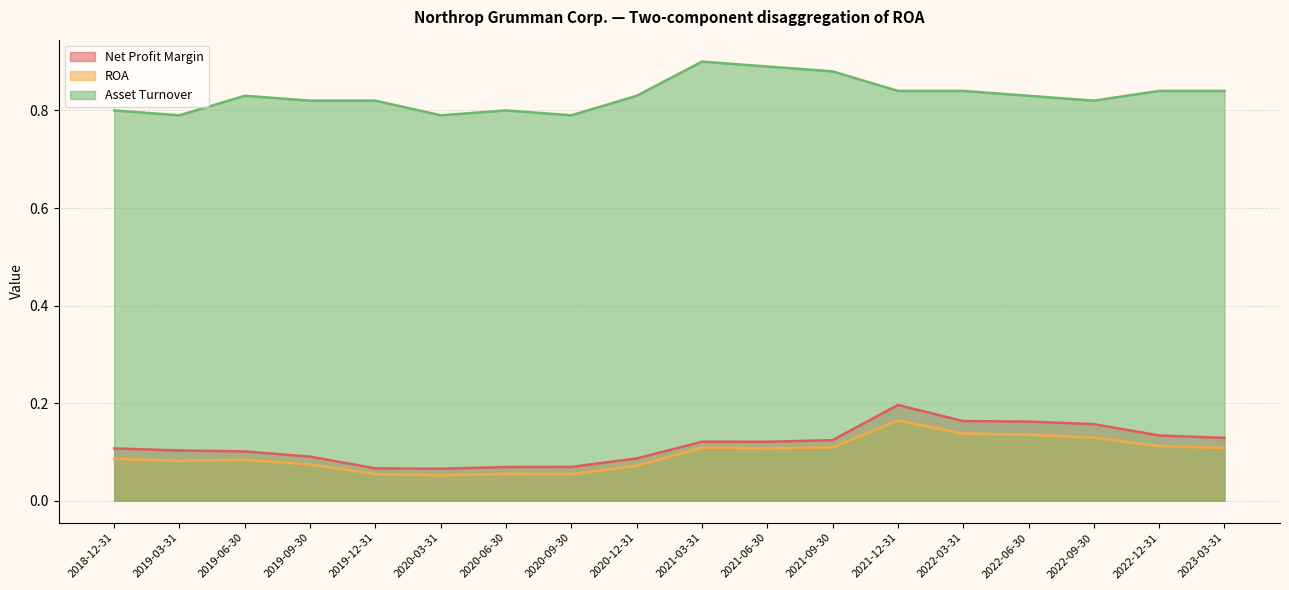

What is the difference between the maximum and minimum values in the Net Profit Margin series?

0.1